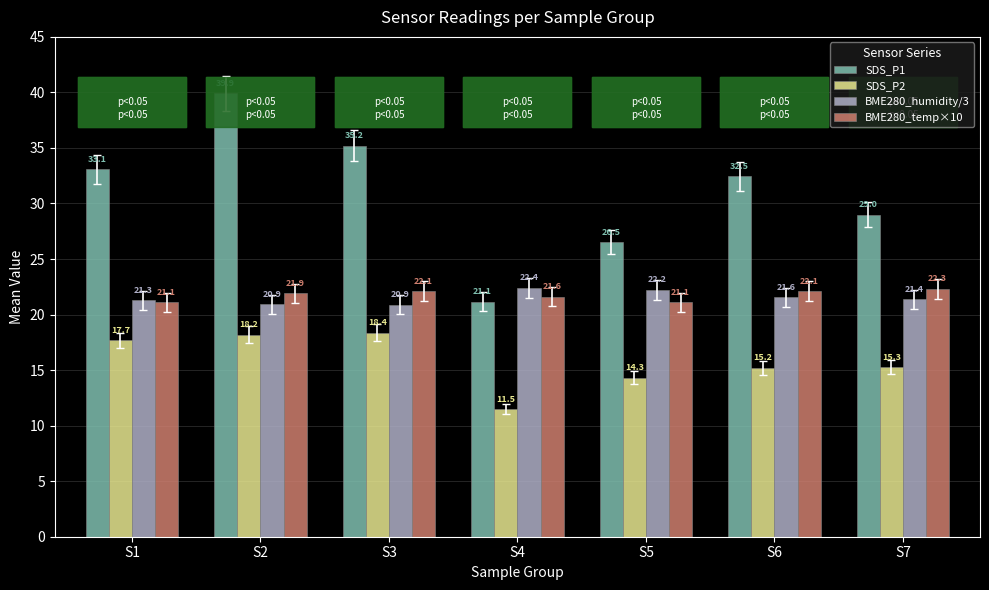

Rank the series at S4 from lowest to highest value.

SDS_P2, SDS_P1, BME280_temp×10, BME280_humidity/3